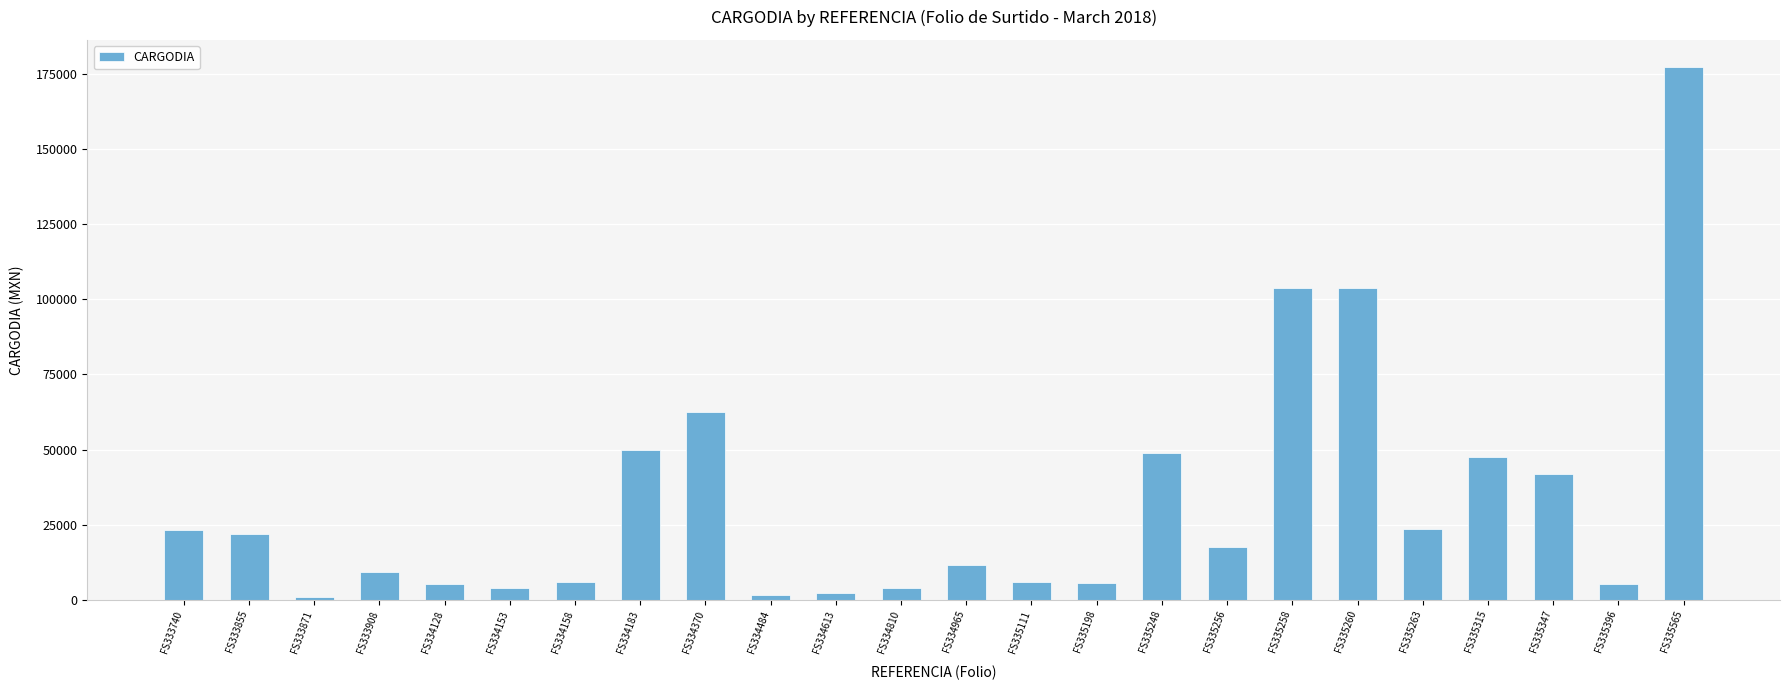

How many data points are less than 17600?

12